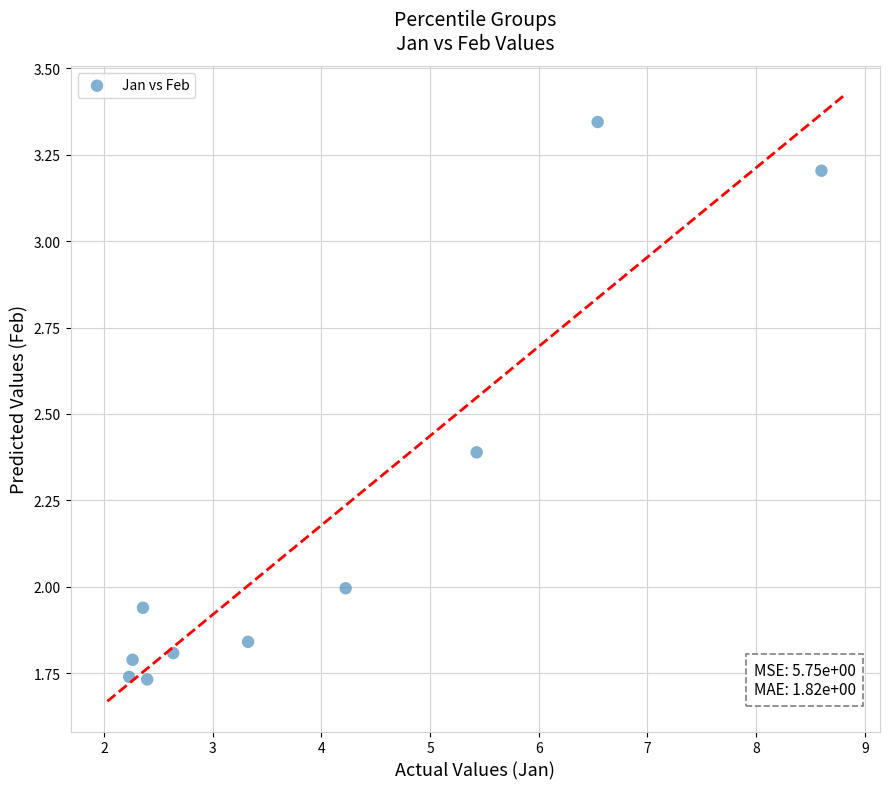

What is the range of Y values (max minus min)?

1.6